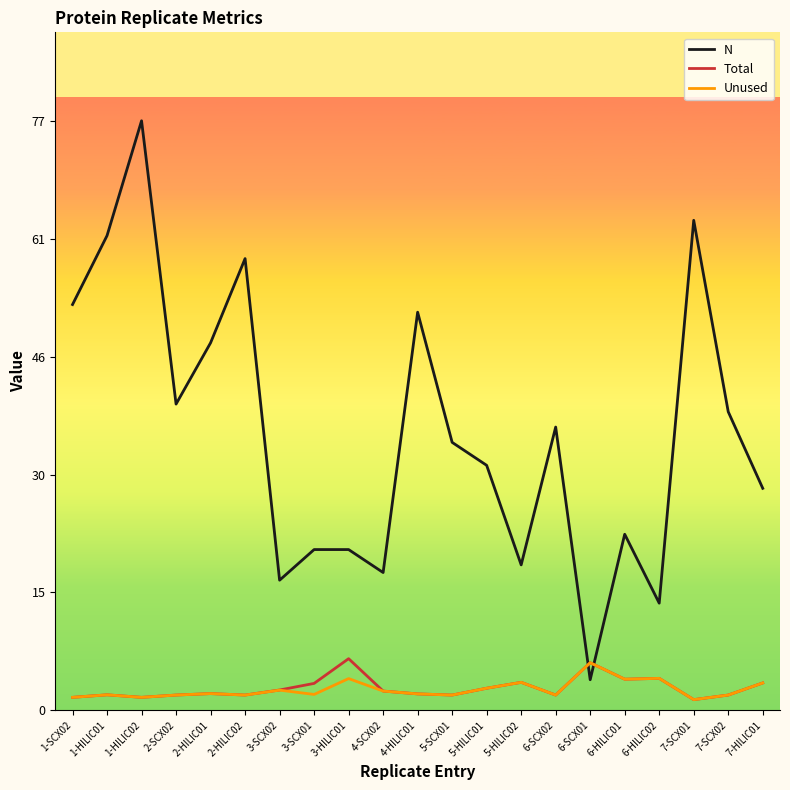

What position from the right is 1-SCX02?

21